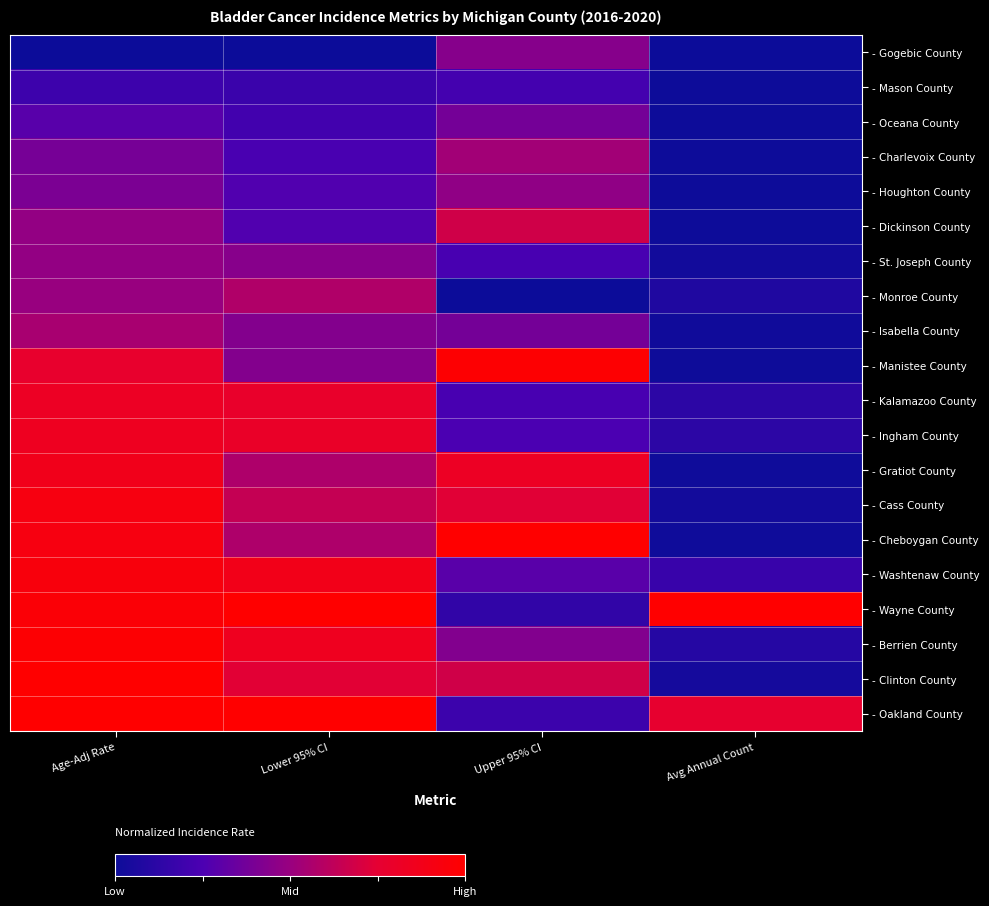

At how many categories does at least one series exceed 0?

4